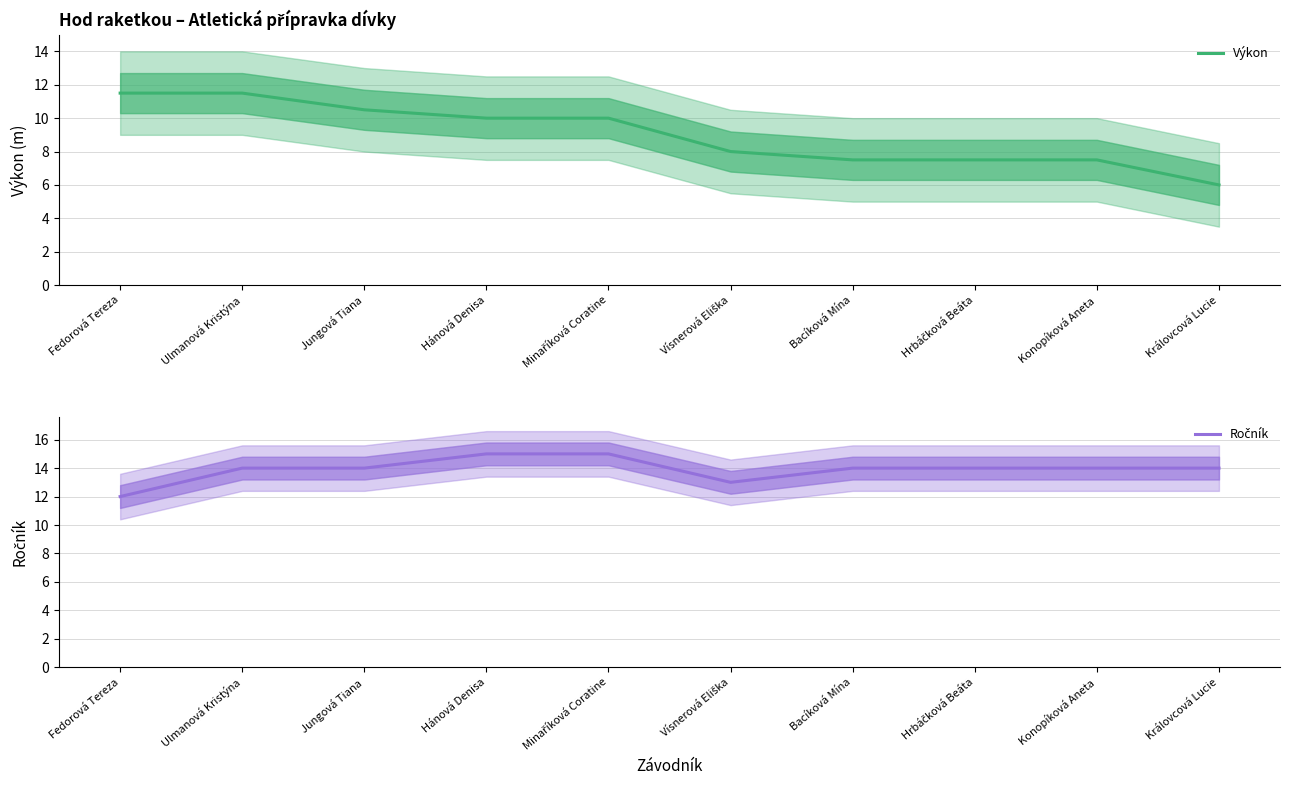

True or false: Výkon and Ročník intersect in this chart.

False